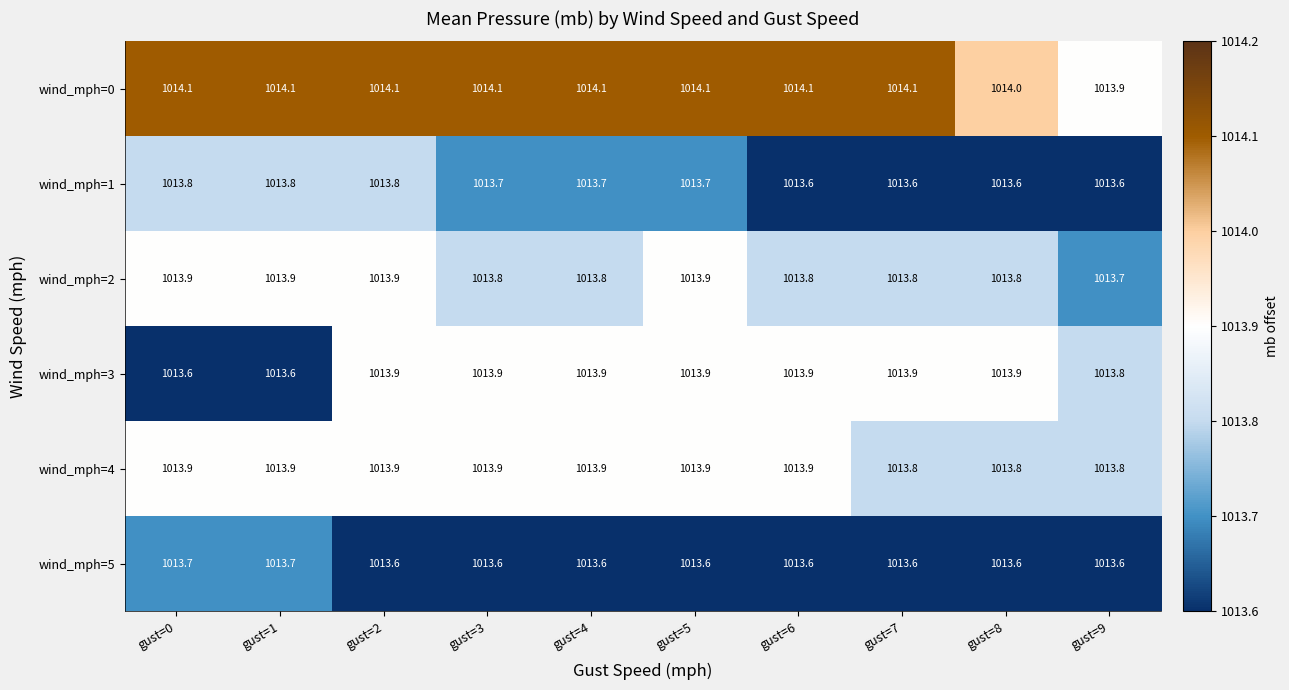

How many categories are shown in the chart?

10